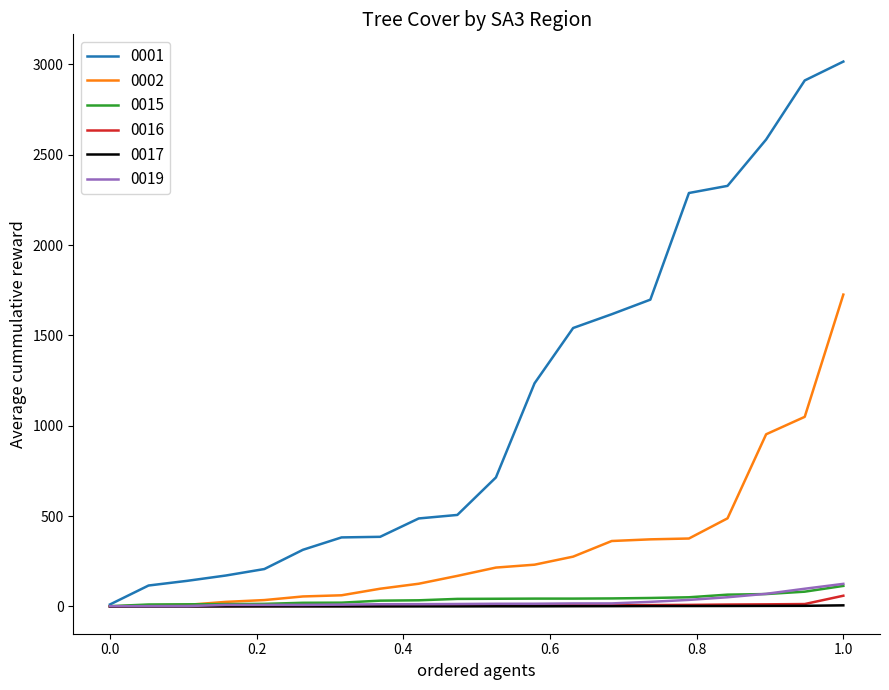

What is the highest value of the 0019 series?

125.2